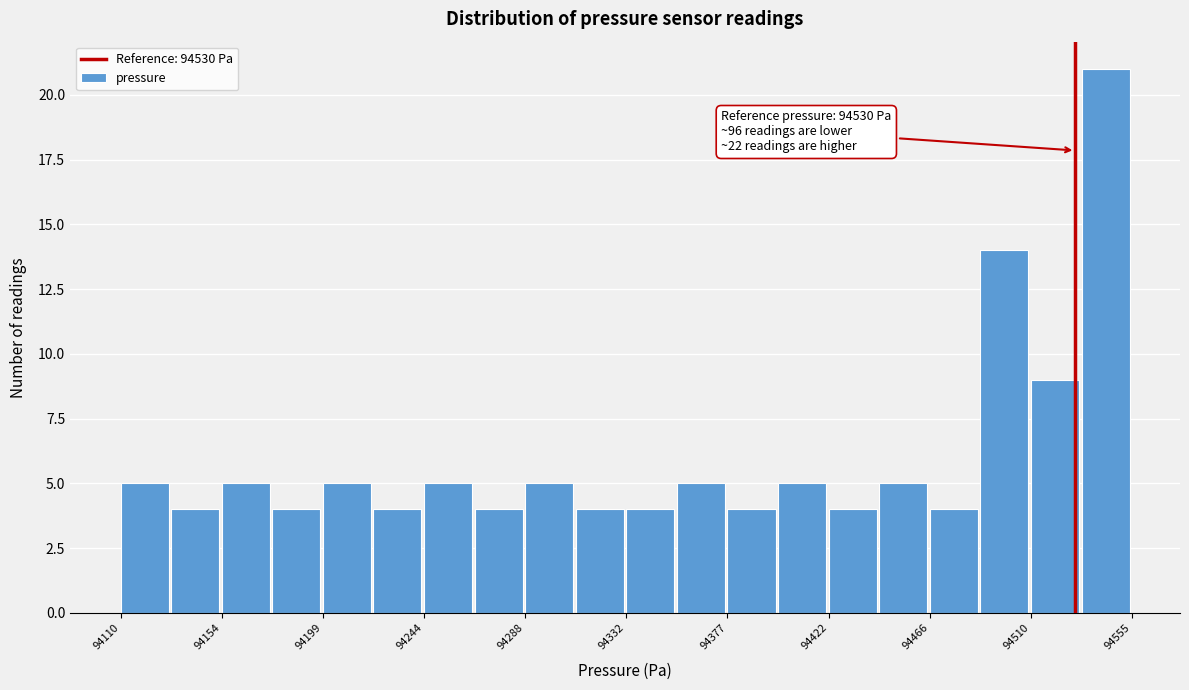

Over which range of the x-axis is the bar tallest?

94535 to 94555